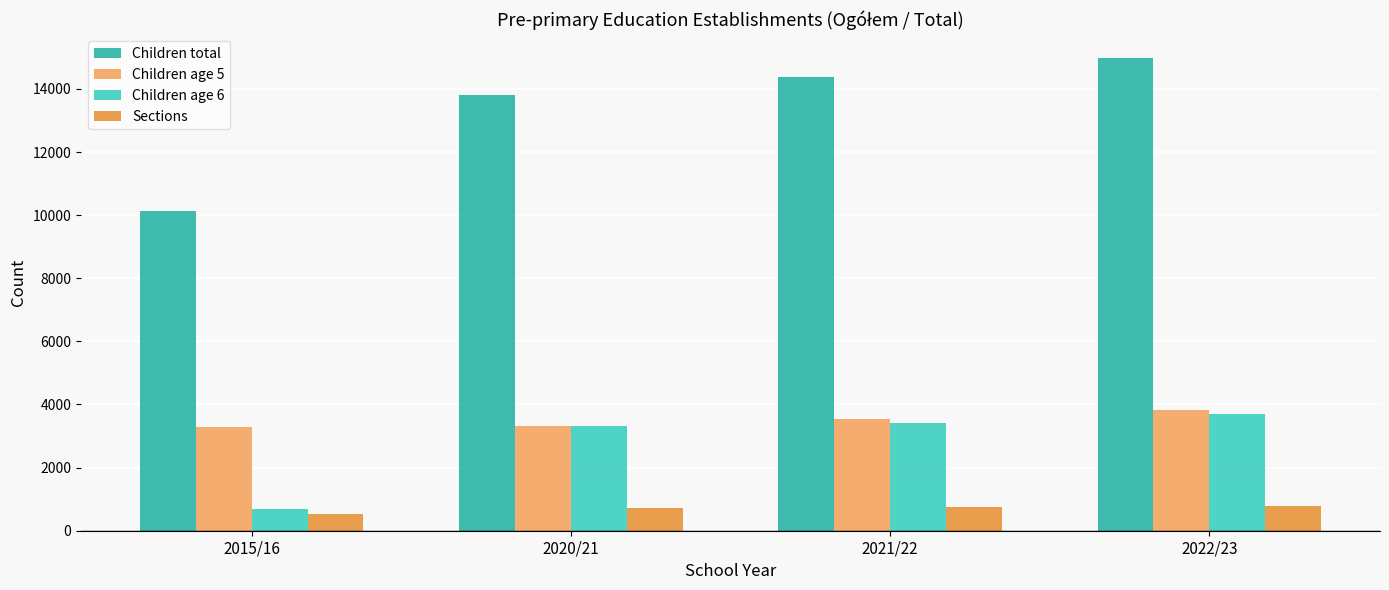

List the labels in order of Children total value, largest first.

2022/23, 2021/22, 2020/21, 2015/16